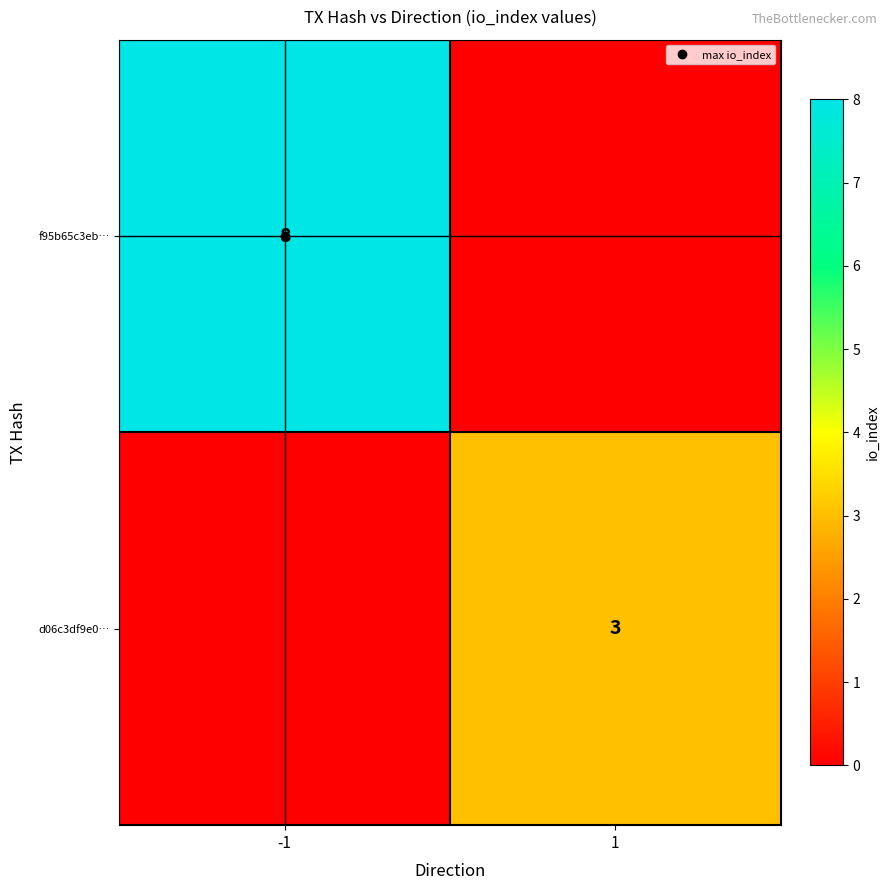

What is the maximum value shown in the chart?

8